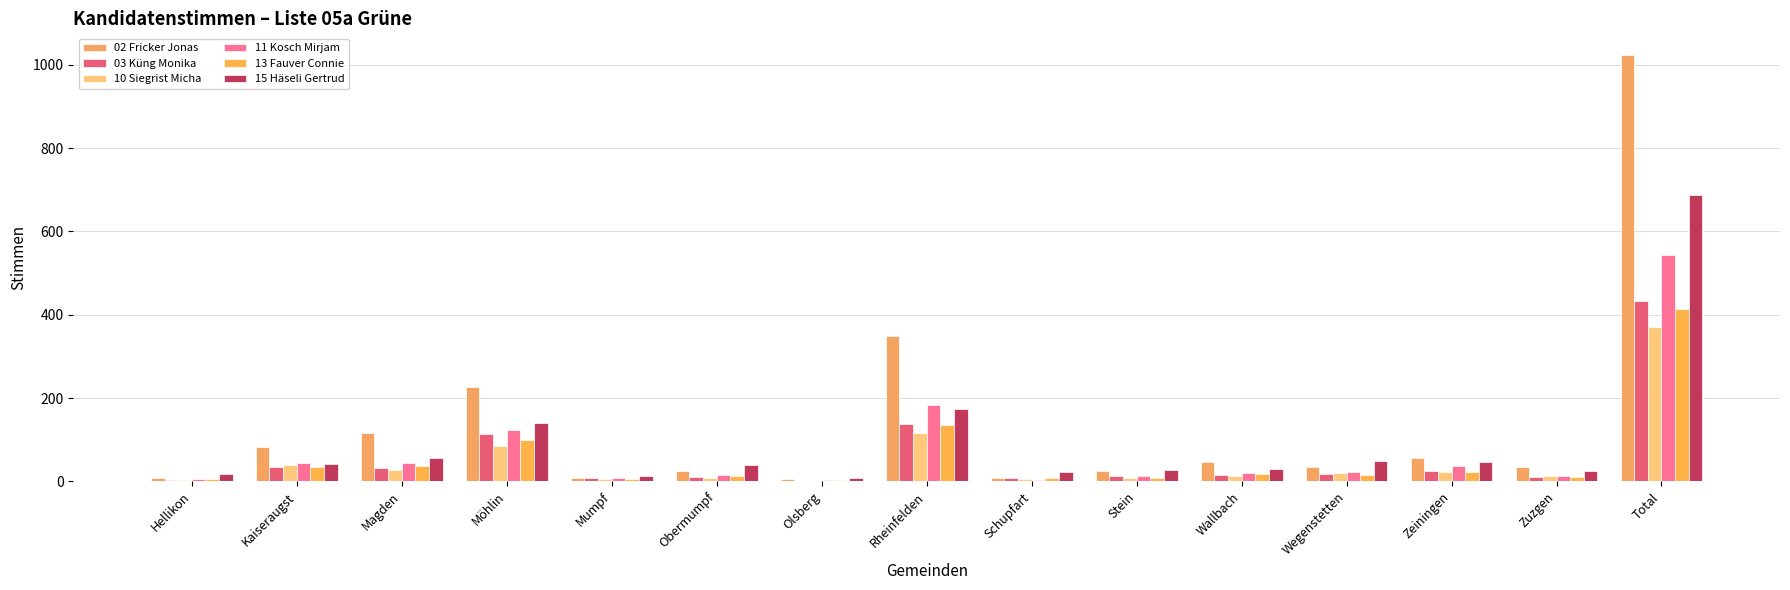

Read the 15 Häseli Gertrud value at Wegenstetten.

48